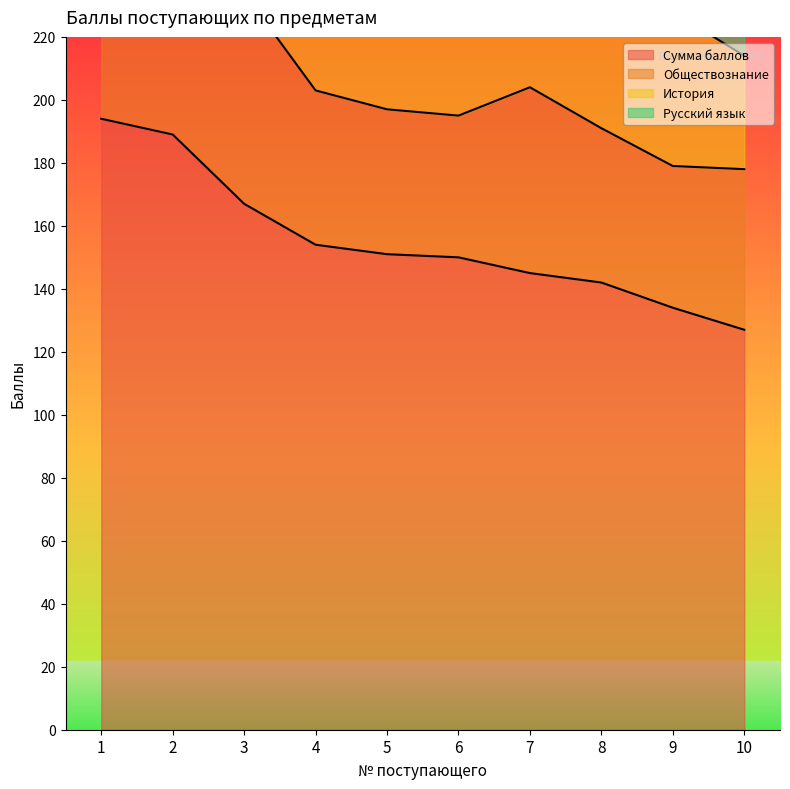

Where is the first local maximum for Обществознание?

3